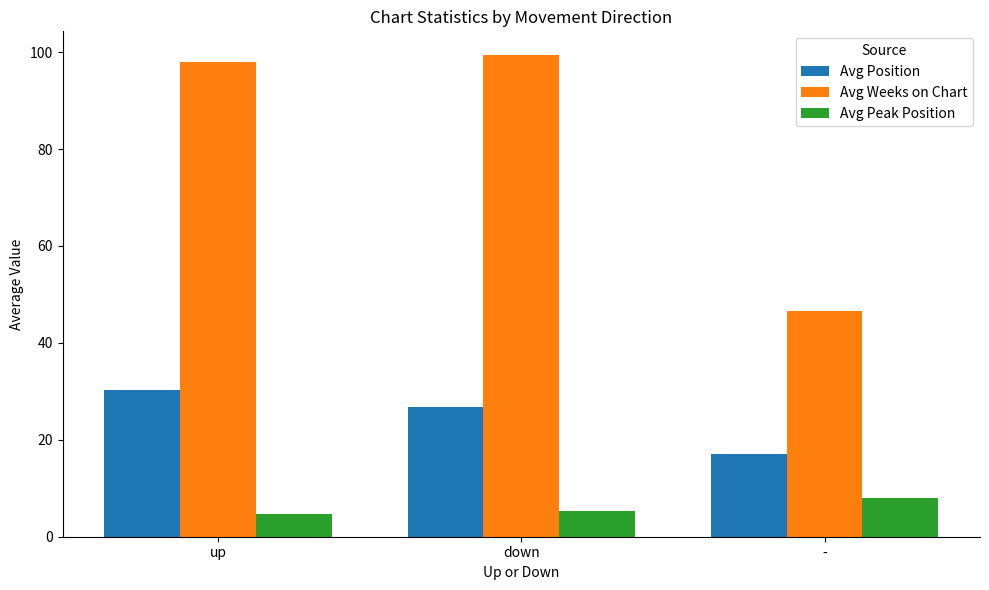

Which series has the largest range (max minus min)?

Avg Weeks on Chart